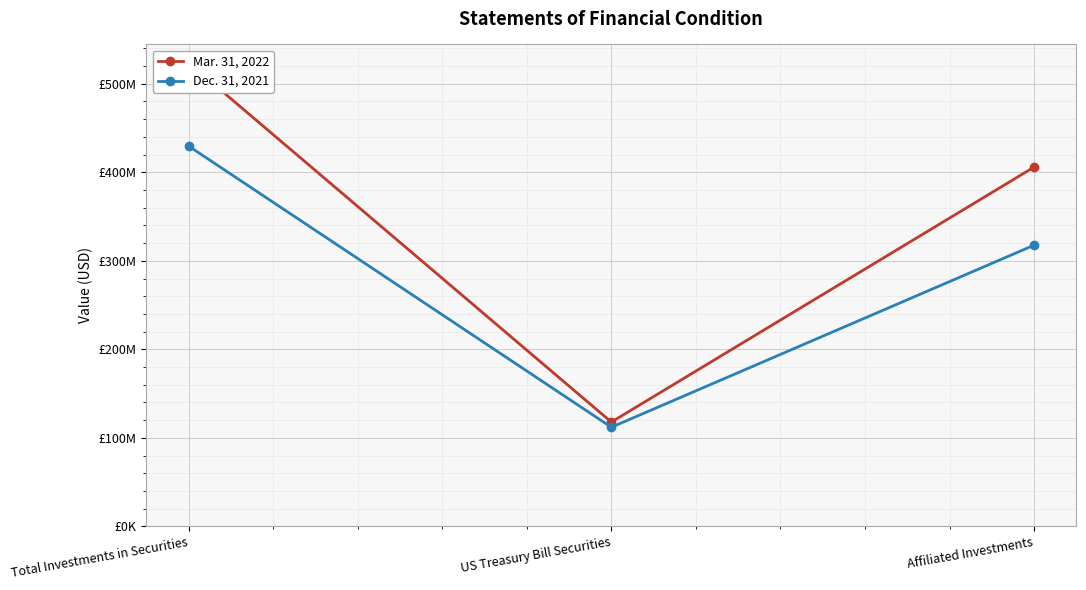

The Mar. 31, 2022 series shows 533422763 at Affiliated Investments. True or false?

False